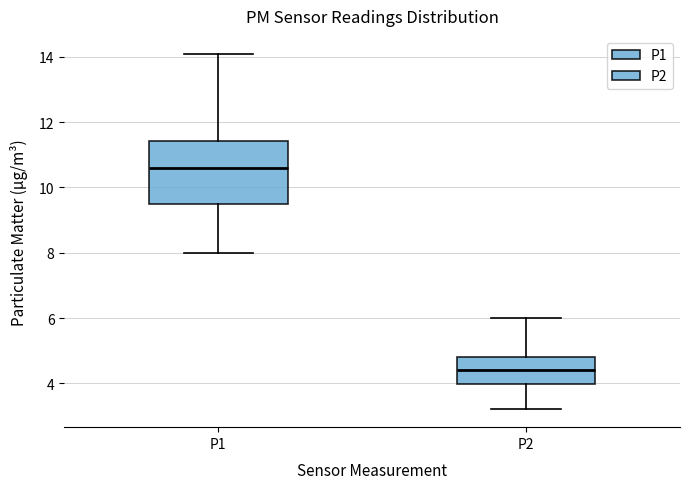

Which box is the tallest, from its lower edge to its upper edge?

P1